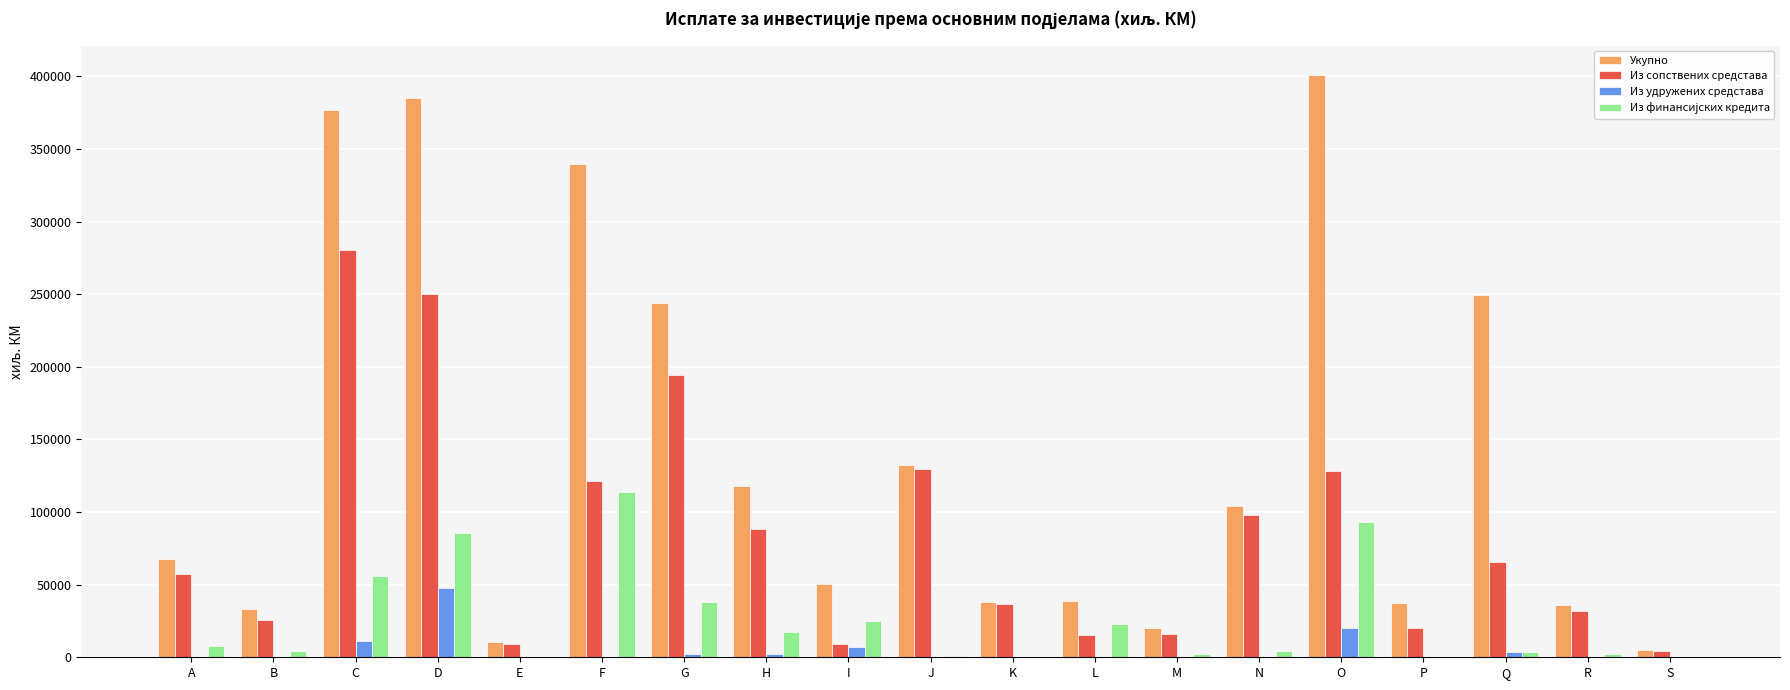

True or false: Из удружених средстава has a value of -32742 at L.

False